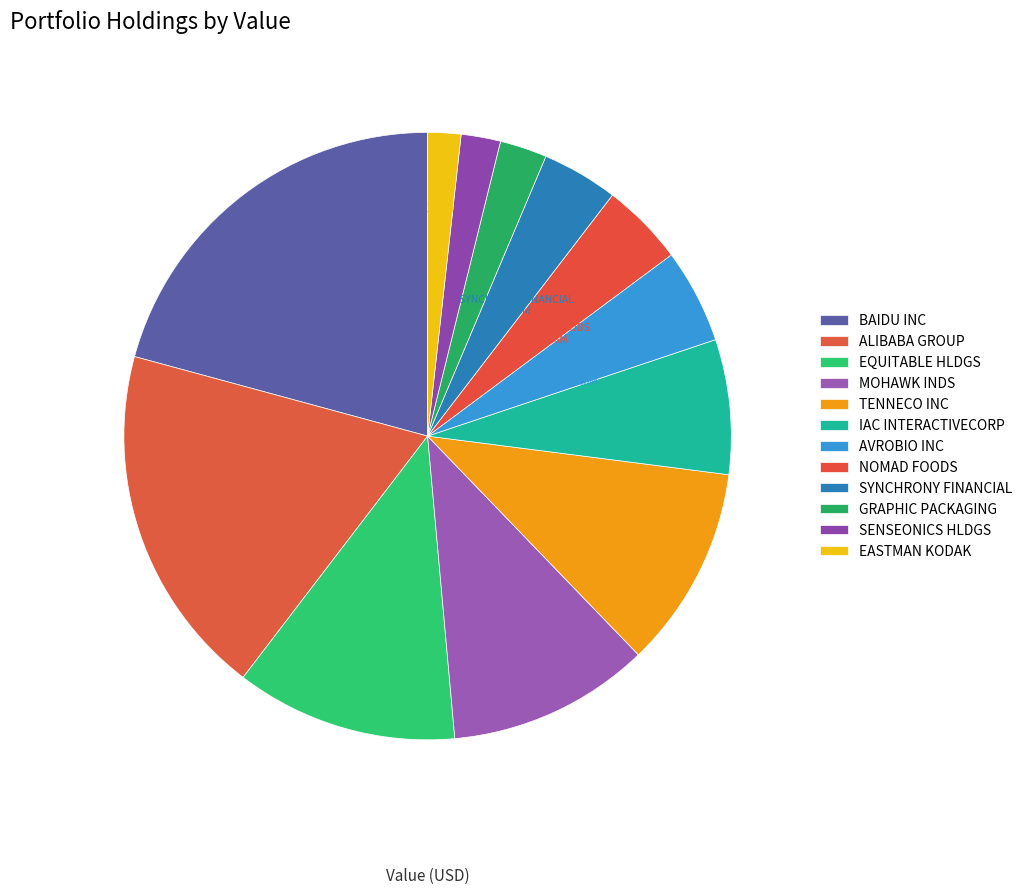

What is the total percentage of TENNECO INC and NOMAD FOODS?

15.2%